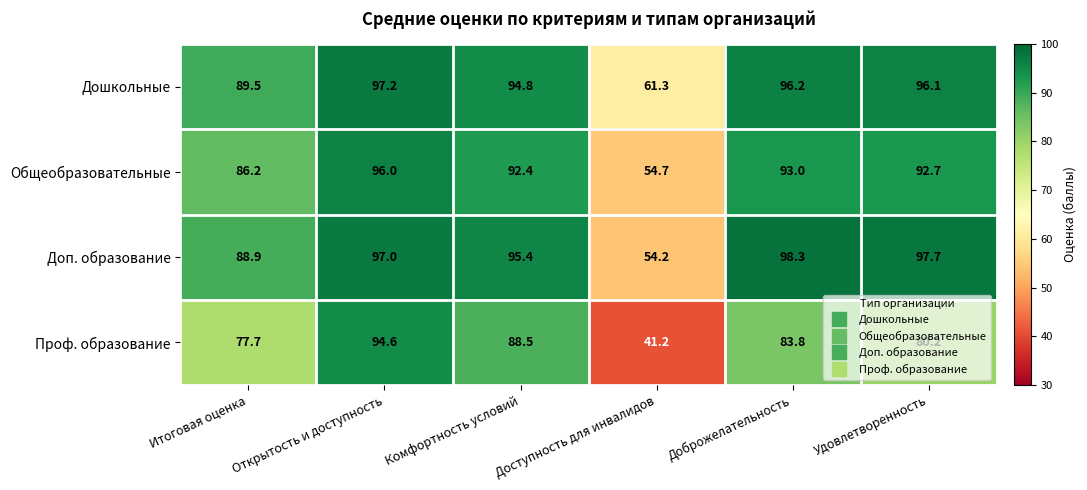

At Доброжелательность, list the series in order from largest to smallest.

Доп. образование, Дошкольные, Общеобразовательные, Проф. образование